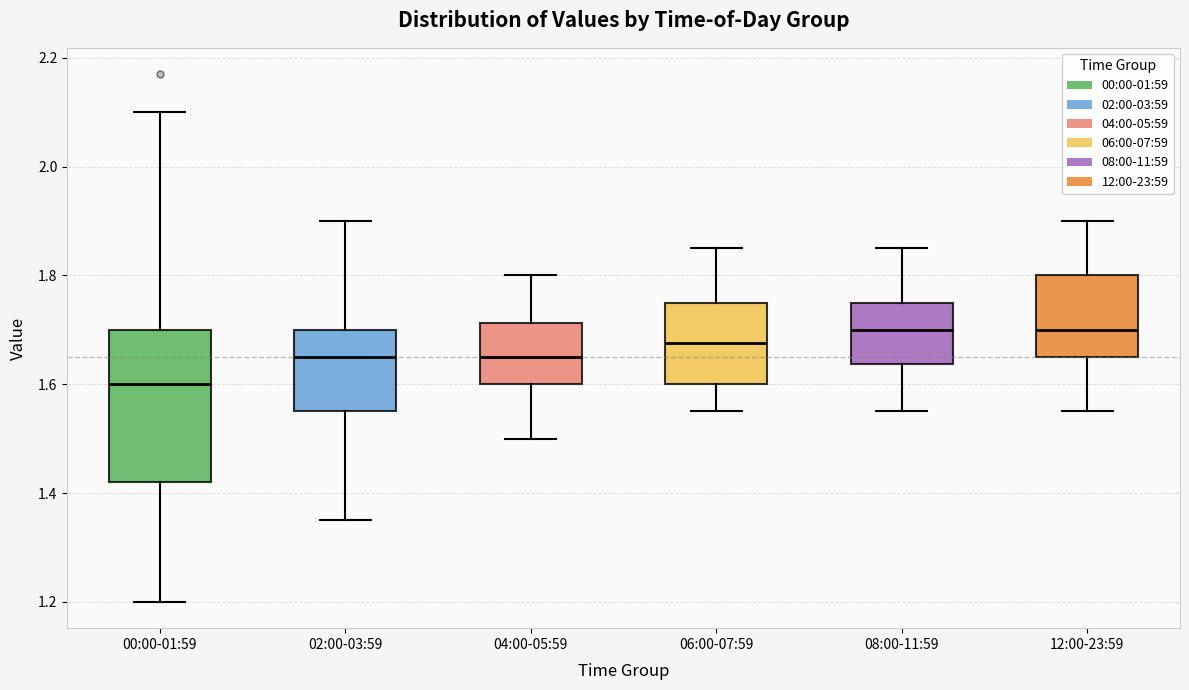

Reading left to right, transcribe this box plot: for each box, give where its median line is, the range the box spans, and where its two whiskers end, as read against the y-axis. The values are not printed on the chart, so give them approximately, as read against the axis.

00:00-01:59: median 1.60, box 1.42 to 1.70, whiskers 1.20 to 2.10
02:00-03:59: median 1.66, box 1.56 to 1.70, whiskers 1.36 to 1.90
04:00-05:59: median 1.66, box 1.60 to 1.72, whiskers 1.50 to 1.80
06:00-07:59: median 1.68, box 1.60 to 1.76, whiskers 1.56 to 1.86
08:00-11:59: median 1.70, box 1.64 to 1.76, whiskers 1.56 to 1.86
12:00-23:59: median 1.70, box 1.66 to 1.80, whiskers 1.56 to 1.90